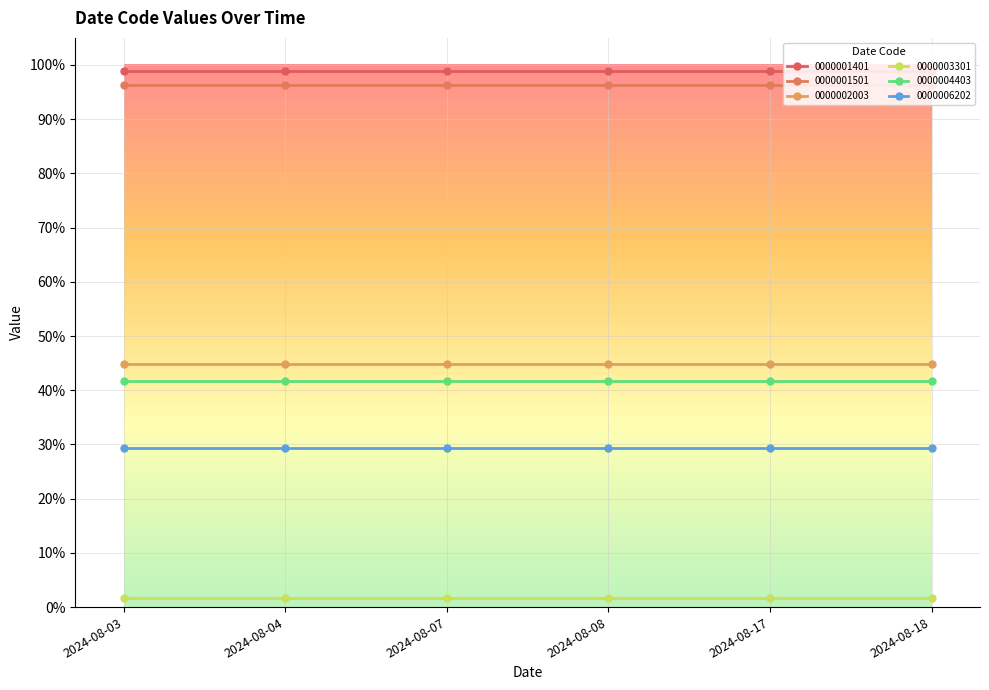

At which label does 0000003301 reach its peak?

2024-08-03